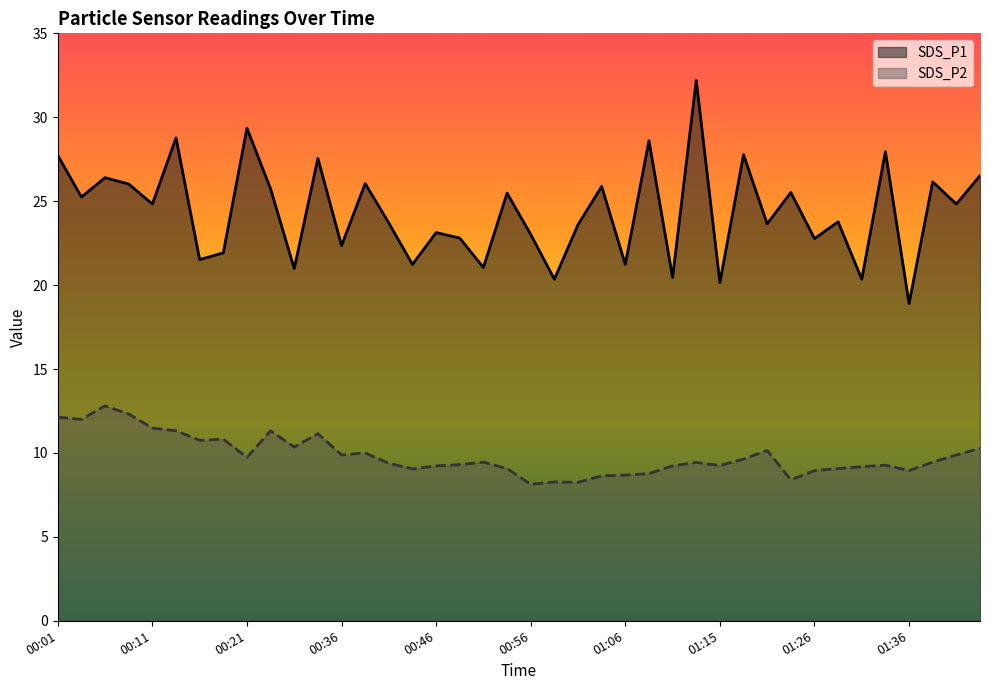

At which category does the chart reach its peak across all series?

01:13